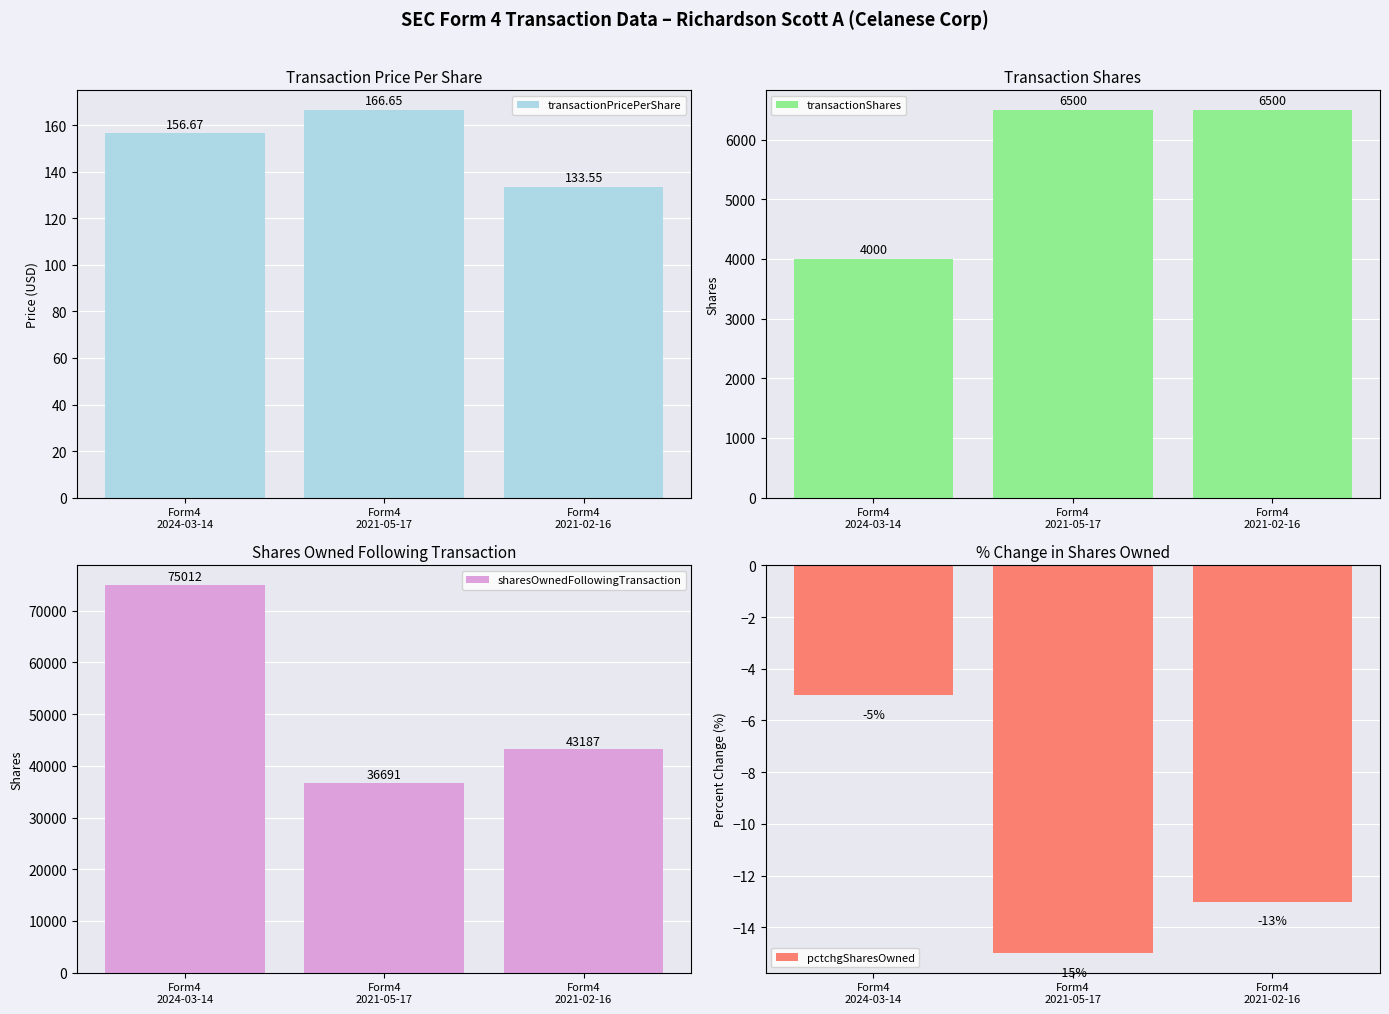

The value of sharesOwnedFollowingTransaction at Form4
2024-03-14 is 75012.0. True or false?

True